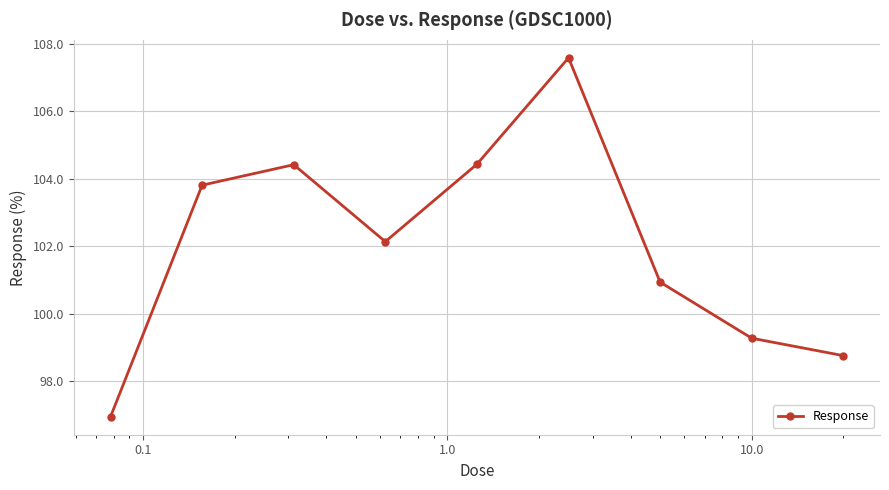

How many interior local peaks (higher than both neighbors) does the data have?

2